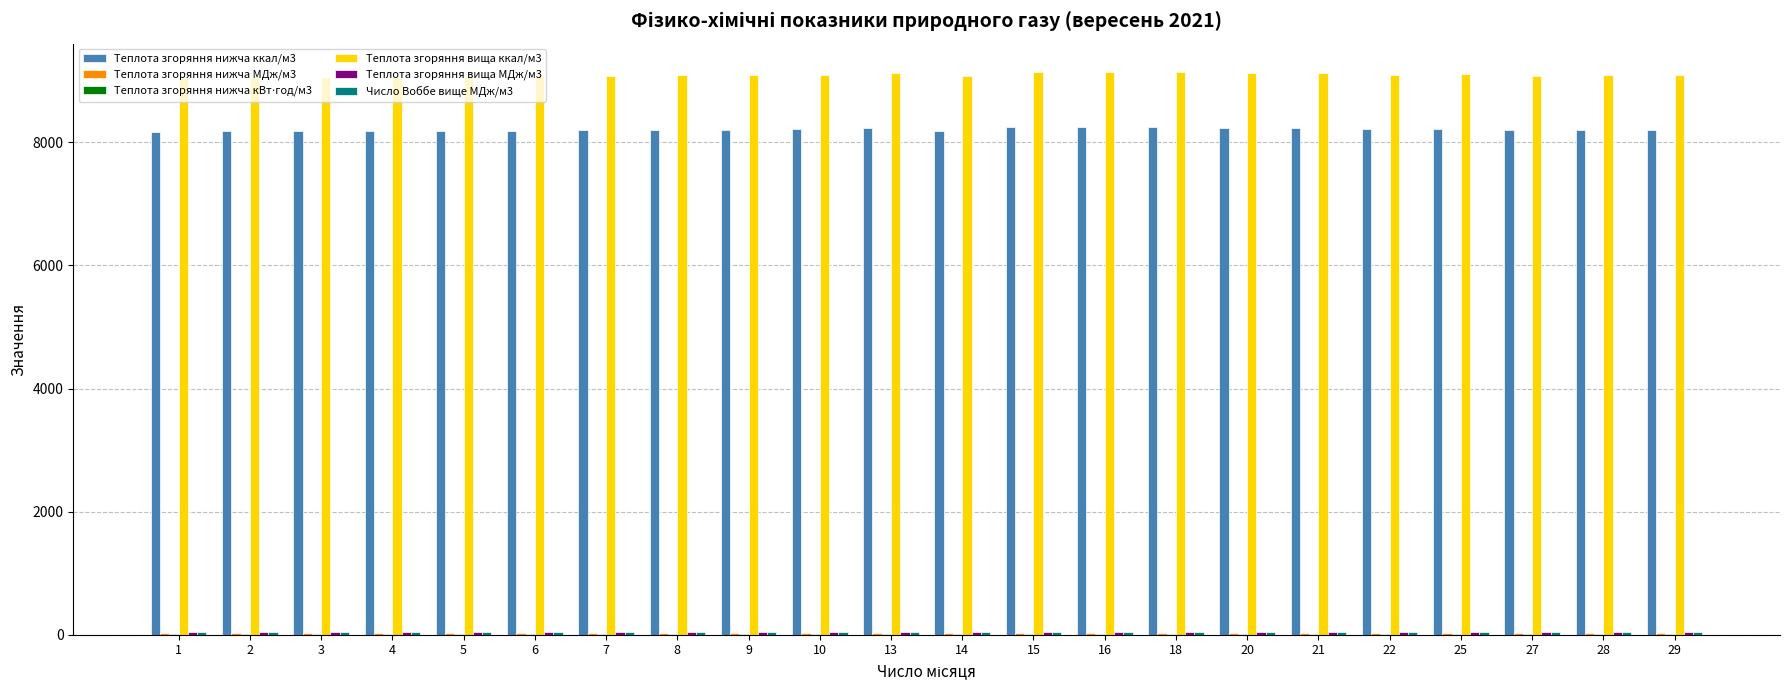

The value of Теплота згоряння вища ккал/м3 at 18 is 9138.2. True or false?

True